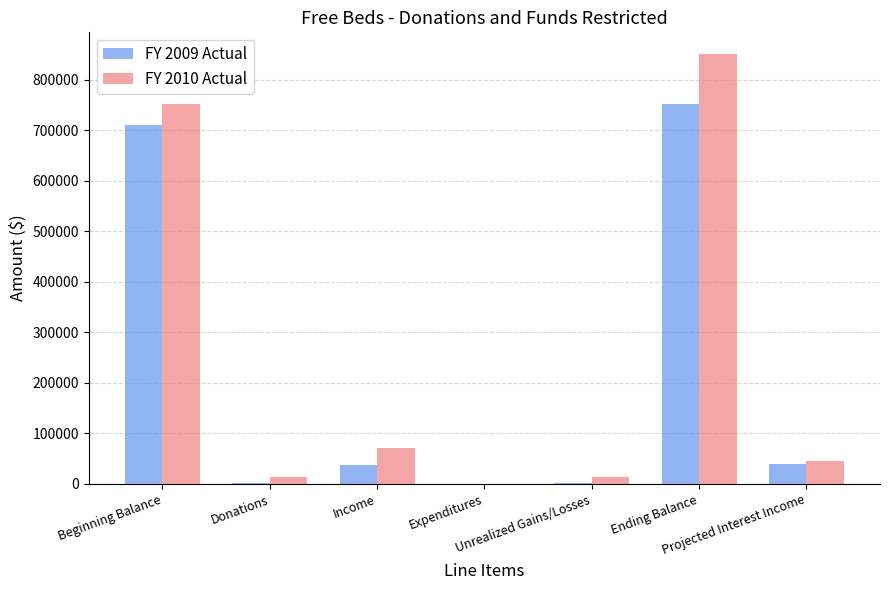

What is the sum of all FY 2010 Actual values?

1747255.7